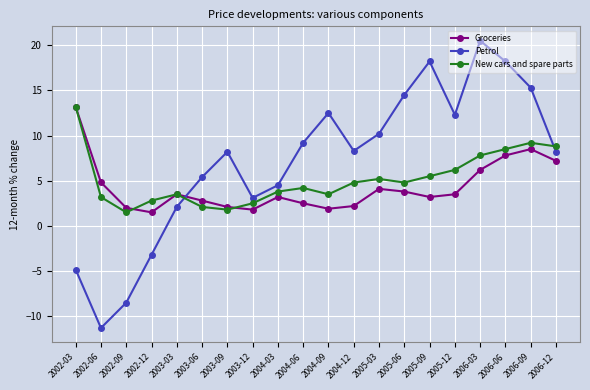

Read the Groceries value at 2005-12.

3.5